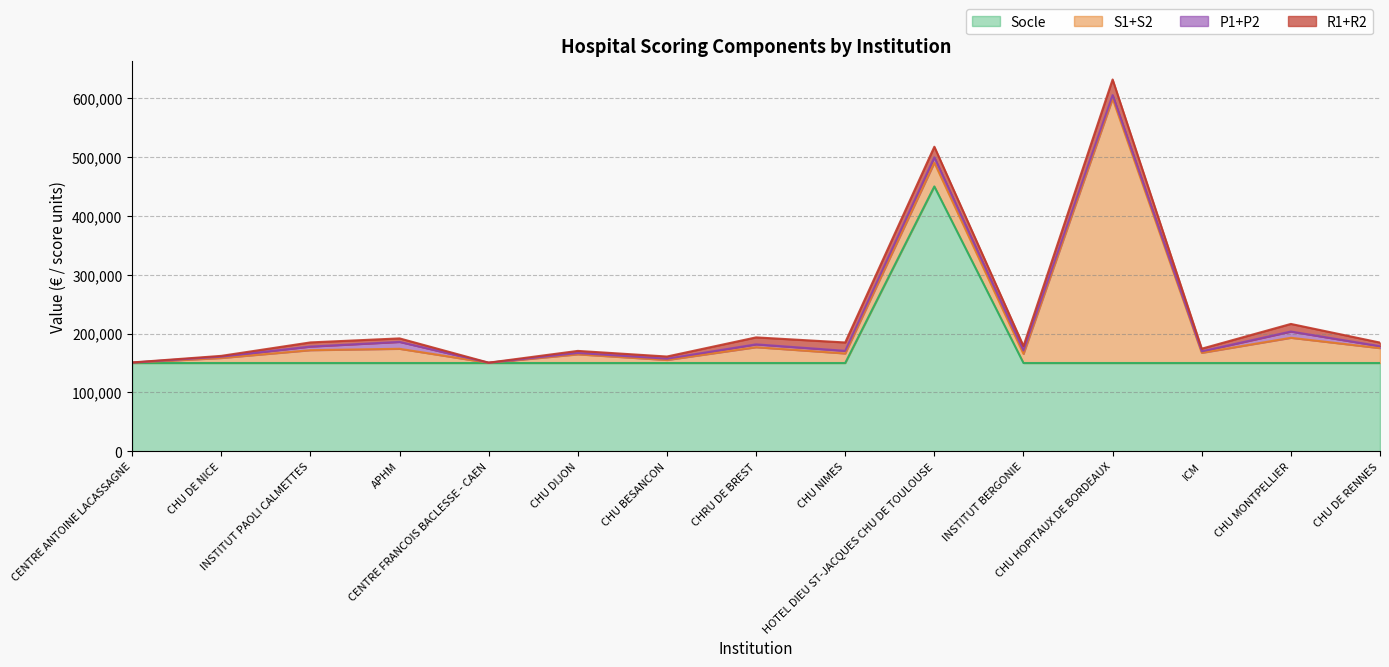

True or false: P1+P2 has more than 2 points higher than both neighbors.

True